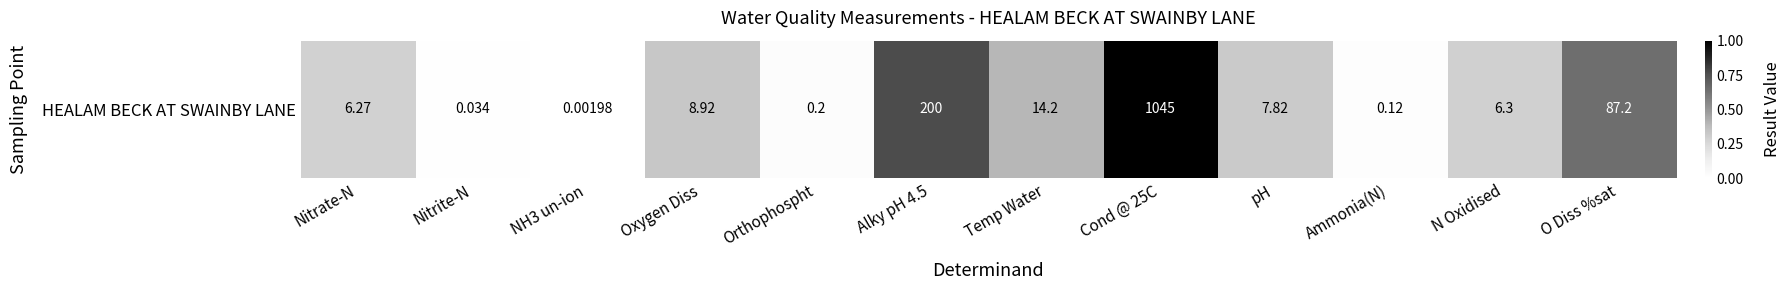

The chart shows a value of 0.0 at Ammonia(N). True or false?

True